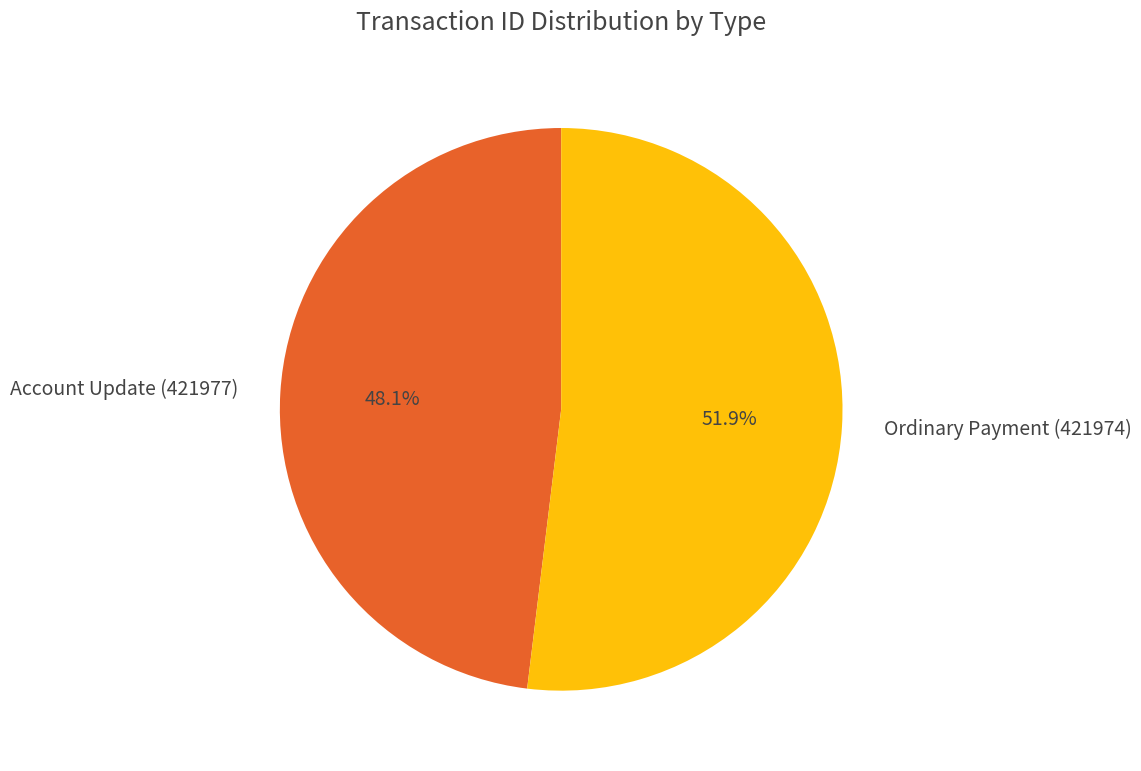

True or false: Ordinary Payment (421974) accounts for 52% of the total.

True